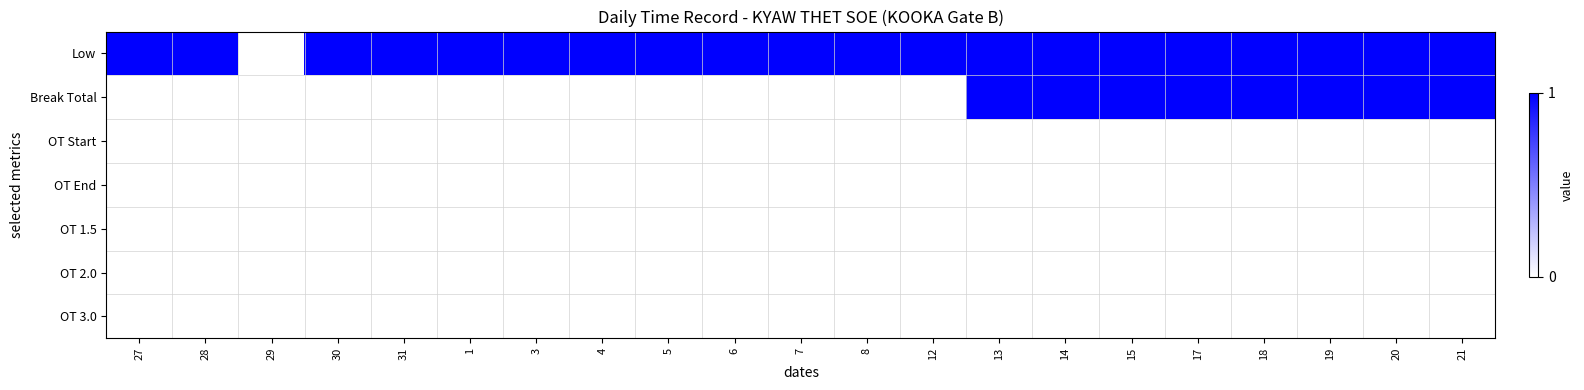

Reading left to right, extract all data points from this chart.

Low: 27=1	28=1	29=0	30=1	31=1	1=1	3=1	4=1	5=1	6=1	7=1	8=1	12=1	13=1	14=1	15=1	17=1	18=1	19=1	20=1	21=1
Break Total: 27=0	28=0	29=0	30=0	31=0	1=0	3=0	4=0	5=0	6=0	7=0	8=0	12=0	13=1	14=1	15=1	17=1	18=1	19=1	20=1	21=1
OT Start: 27=0	28=0	29=0	30=0	31=0	1=0	3=0	4=0	5=0	6=0	7=0	8=0	12=0	13=0	14=0	15=0	17=0	18=0	19=0	20=0	21=0
OT End: 27=0	28=0	29=0	30=0	31=0	1=0	3=0	4=0	5=0	6=0	7=0	8=0	12=0	13=0	14=0	15=0	17=0	18=0	19=0	20=0	21=0
OT 1.5: 27=0	28=0	29=0	30=0	31=0	1=0	3=0	4=0	5=0	6=0	7=0	8=0	12=0	13=0	14=0	15=0	17=0	18=0	19=0	20=0	21=0
OT 2.0: 27=0	28=0	29=0	30=0	31=0	1=0	3=0	4=0	5=0	6=0	7=0	8=0	12=0	13=0	14=0	15=0	17=0	18=0	19=0	20=0	21=0
OT 3.0: 27=0	28=0	29=0	30=0	31=0	1=0	3=0	4=0	5=0	6=0	7=0	8=0	12=0	13=0	14=0	15=0	17=0	18=0	19=0	20=0	21=0